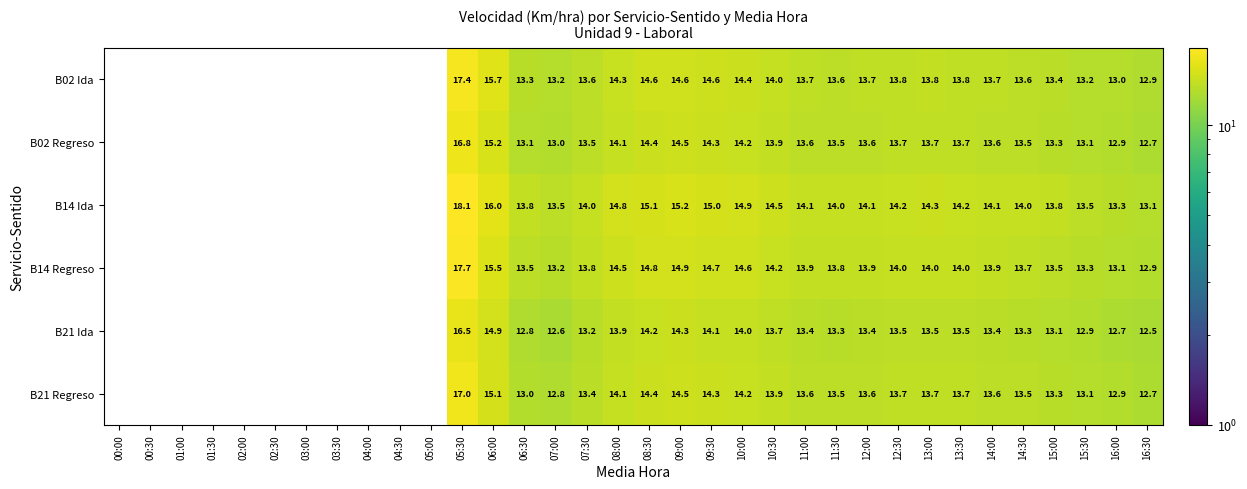

What is the sum of the B21 Regreso values at 07:30 and 12:00?

27.0